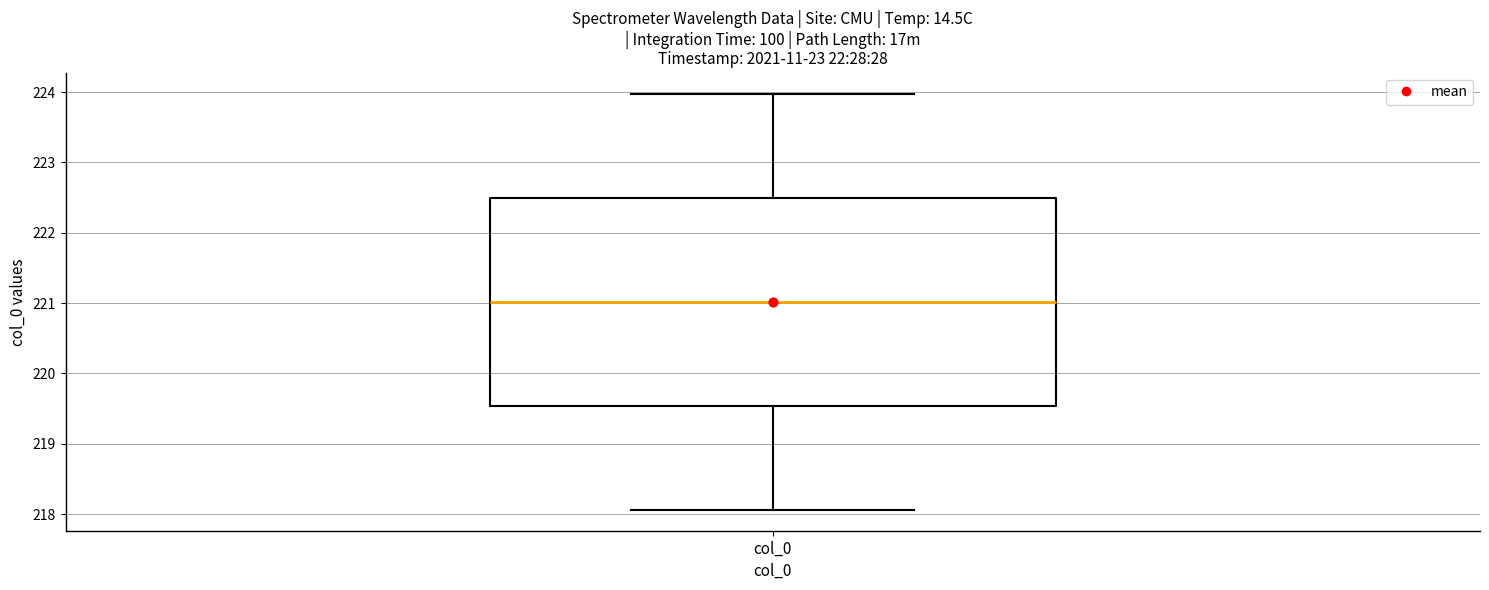

Read this box plot against the y-axis: the position of the median line, the range covered by the box, and the ends of both whiskers. The values are not printed on the chart, so give them approximately, as read against the axis.

median 221.0, box 219.5 to 222.5, whiskers 218.1 to 224.0